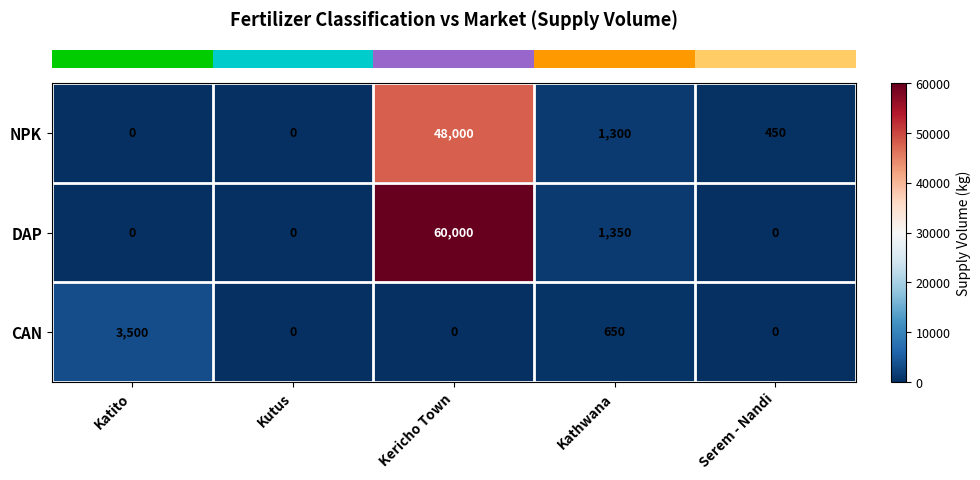

Reading right to left, extract all data points from this chart.

NPK: 450	1300	48000	0	0
DAP: 0	1350	60000	0	0
CAN: 0	650	0	0	3500